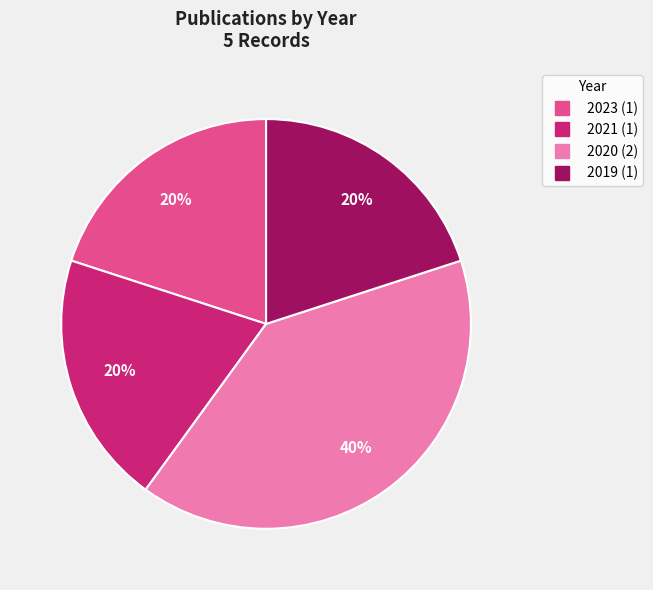

Count the number of slices in the pie.

4